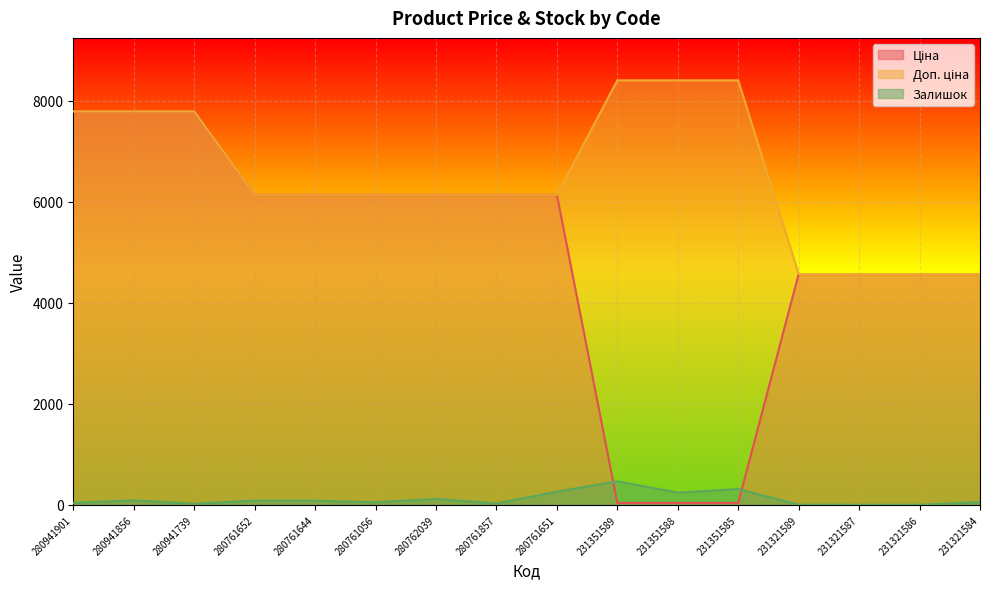

Where is Доп. ціна nearest to the value 6489?

280761652